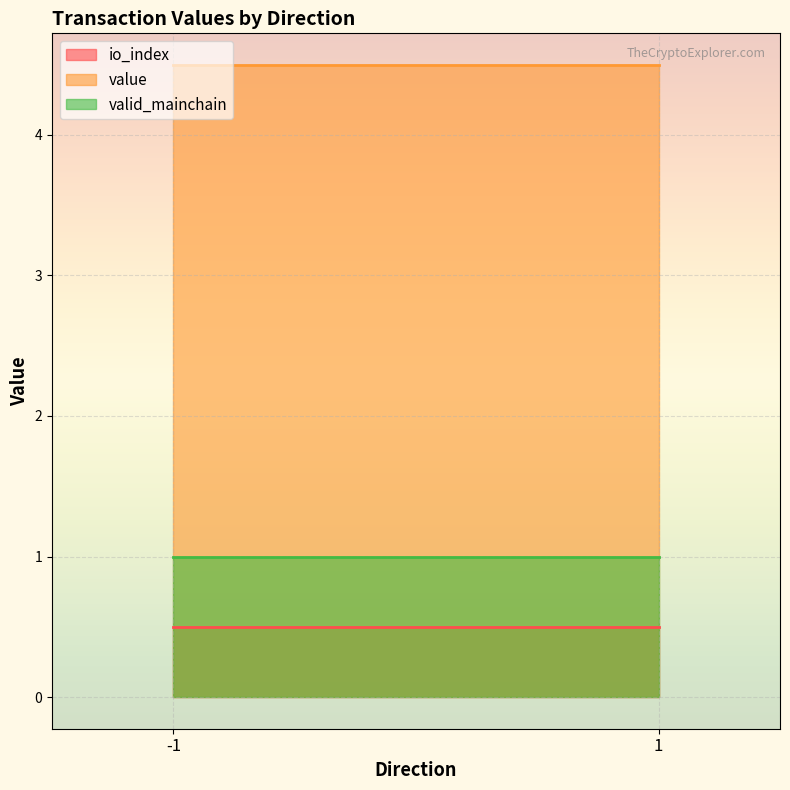

What is the difference between the maximum and minimum values in the io_index series?

0.0